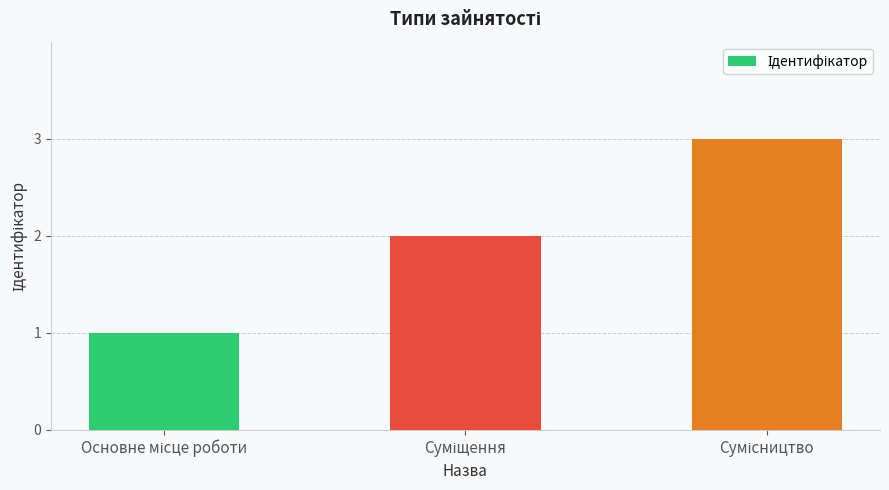

What is the sum of all values?

6